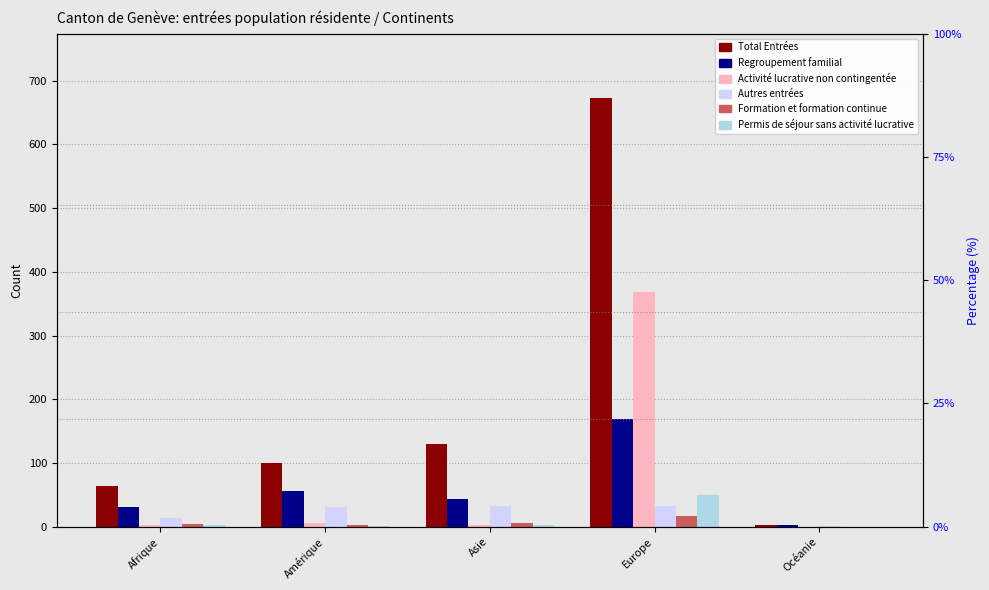

Which label corresponds to the largest value in the chart?

Europe